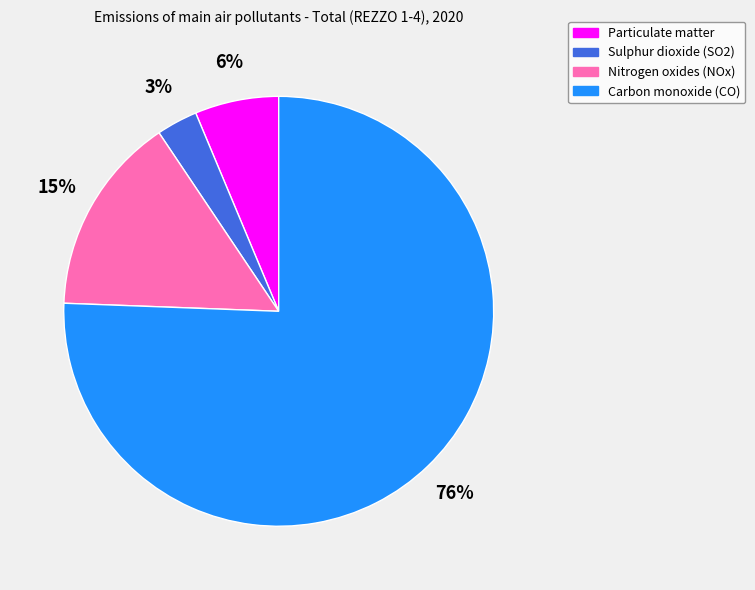

What is the majority slice?

Carbon monoxide (CO)